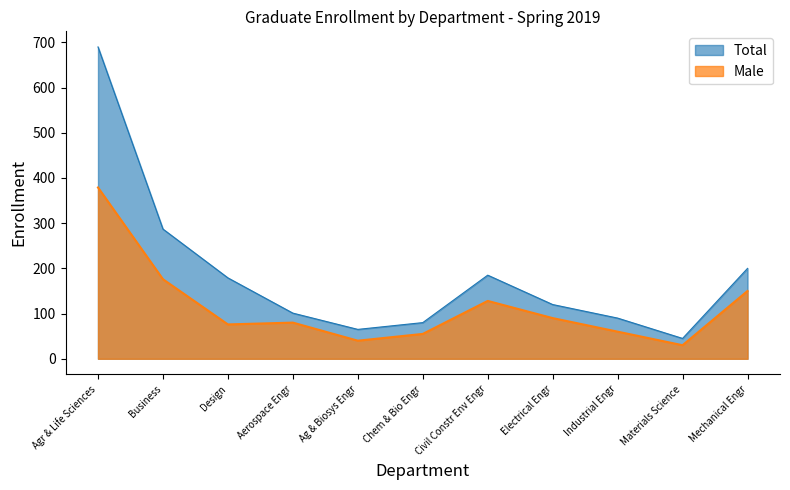

What is the minimum value shown in the chart?

30